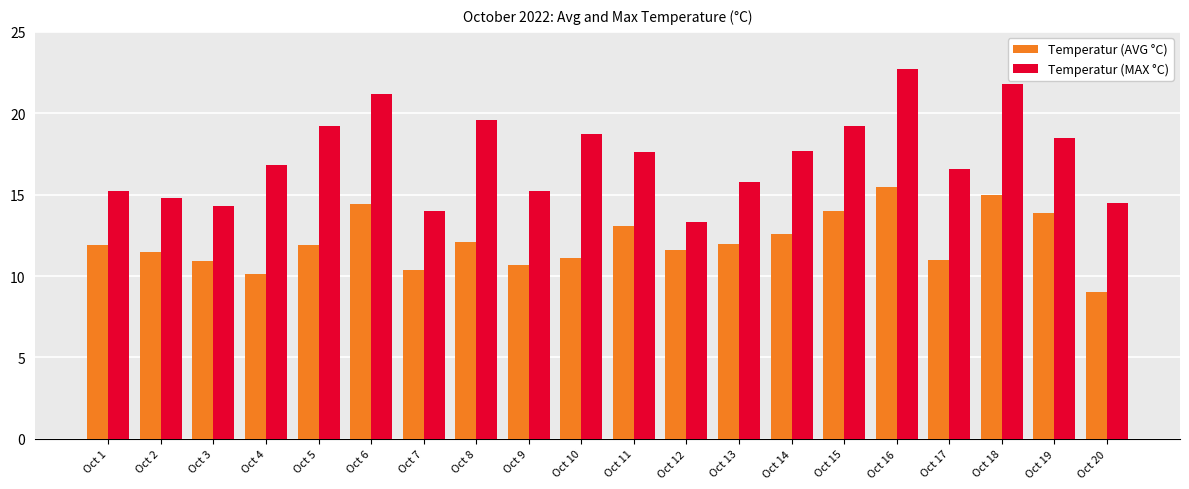

What are all the series names shown in the legend?

Temperatur (AVG °C), Temperatur (MAX °C)